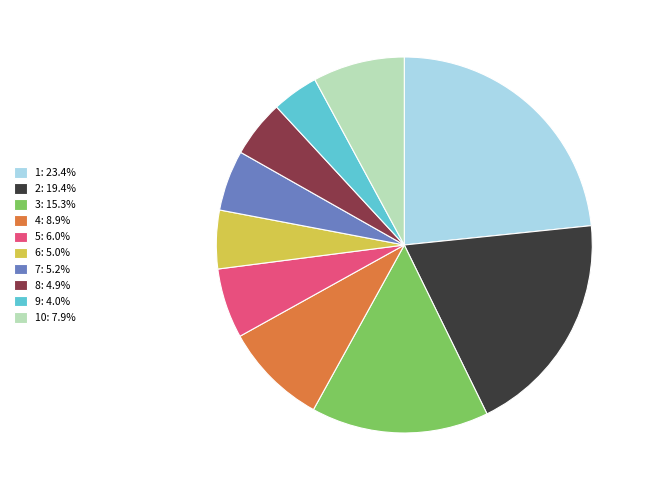

Is 10: 7.9% the majority of the pie?

No